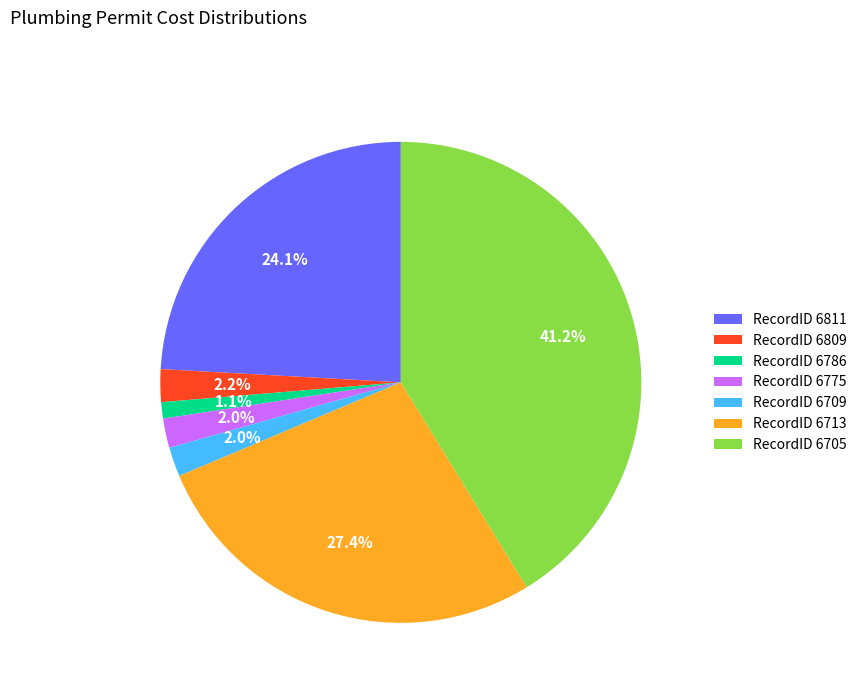

Between RecordID 6705 and RecordID 6811, which is larger?

RecordID 6705